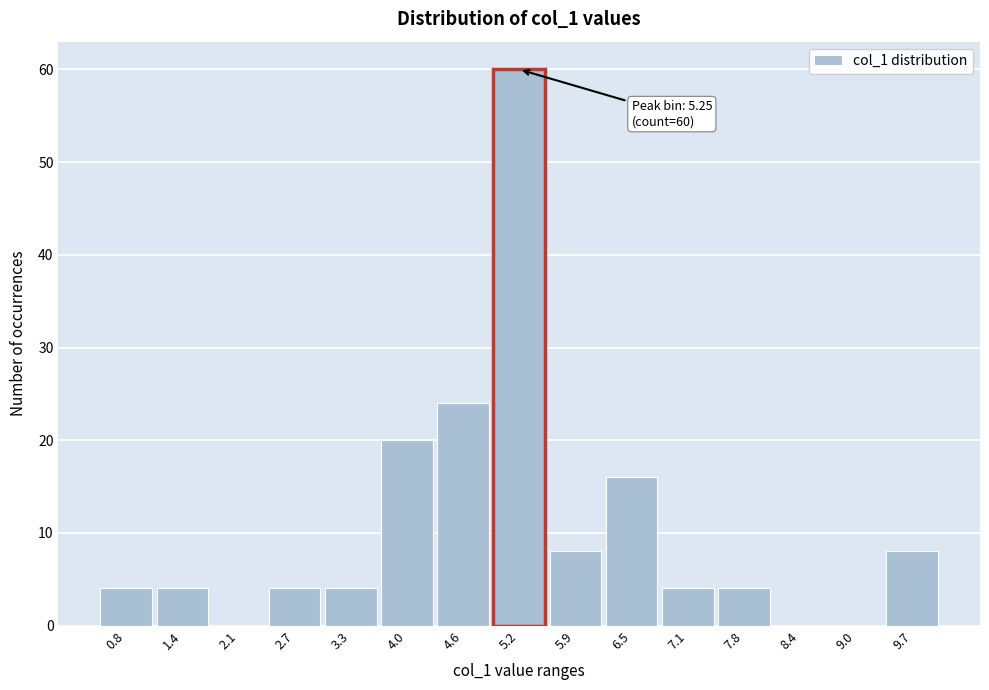

Over which range of the x-axis is the bar tallest?

4.9 to 5.6